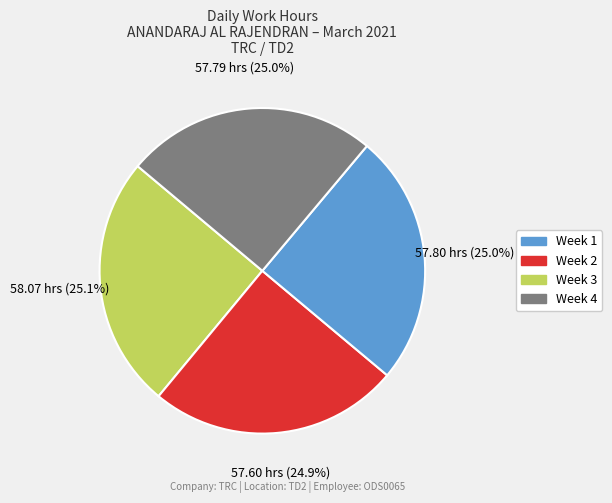

Does any single category account for the majority?

No